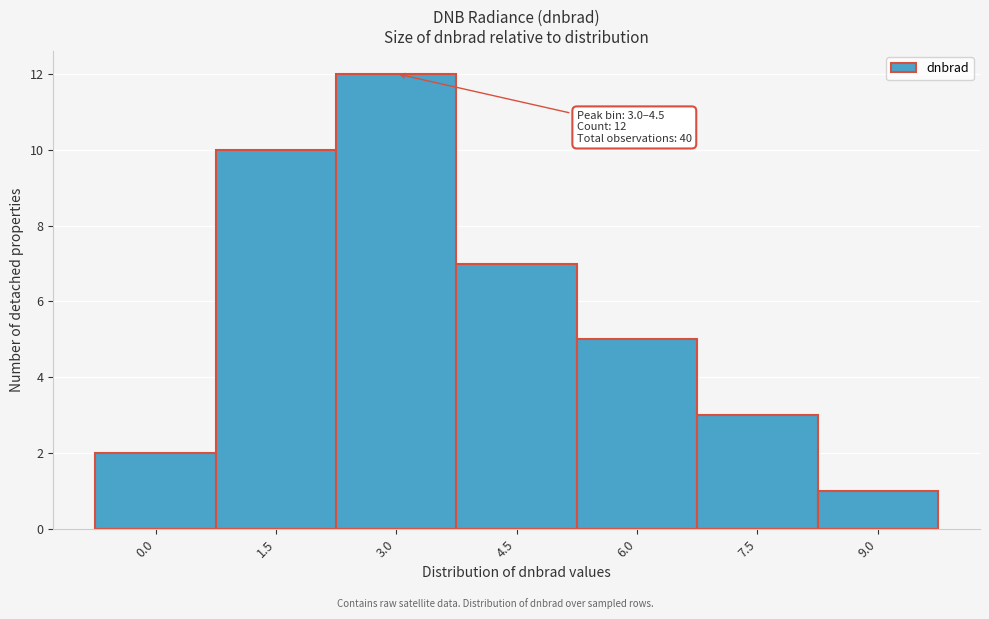

Reading right to left, list all the values displayed in this chart.

9.0=1	7.5=3	6.0=5	4.5=7	3.0=12	1.5=10	0.0=2